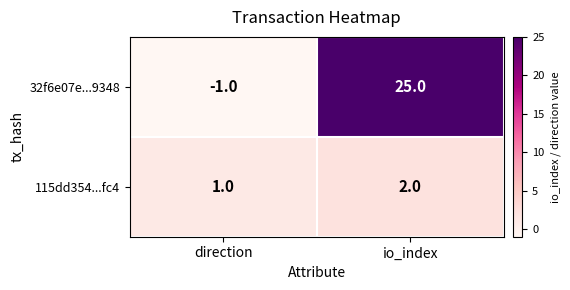

At which label is 32f6e07e...9348 closest to 12?

direction